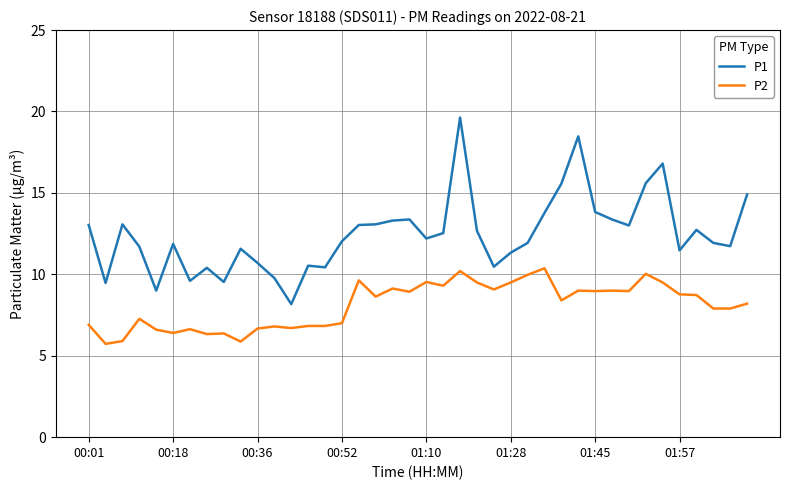

Which series has the largest range (max minus min)?

P1